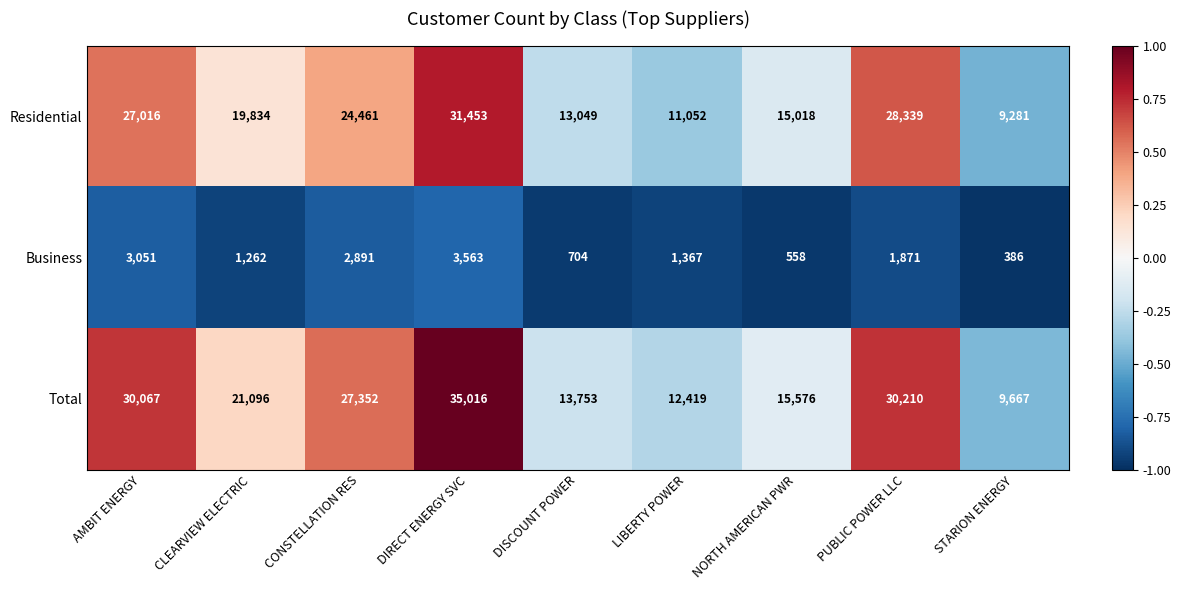

What is the sum of all Business values?

15653